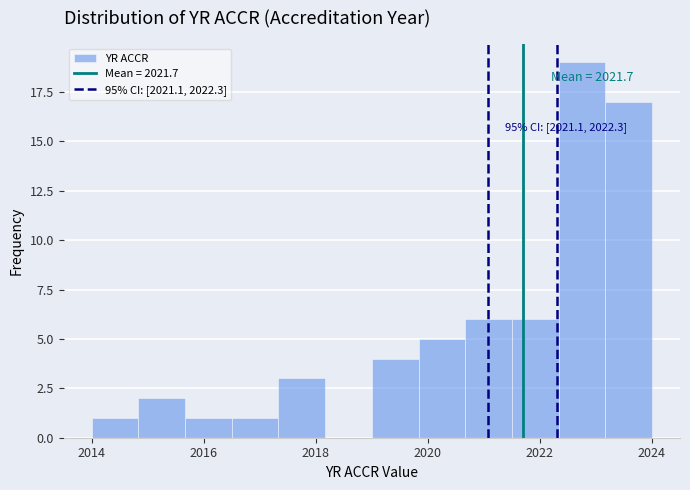

Over which range of the x-axis is the bar tallest?

2022.4 to 2023.2